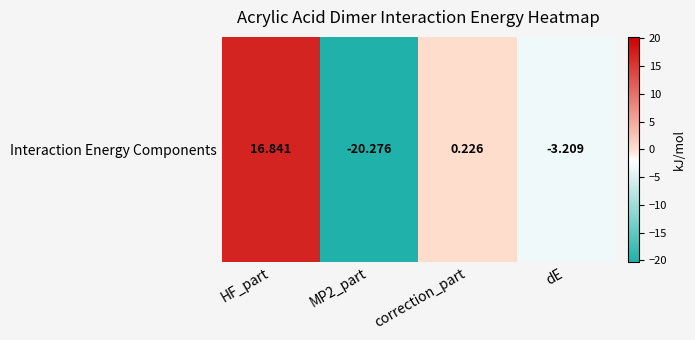

What is the change in value from HF_part to correction_part?

-16.6